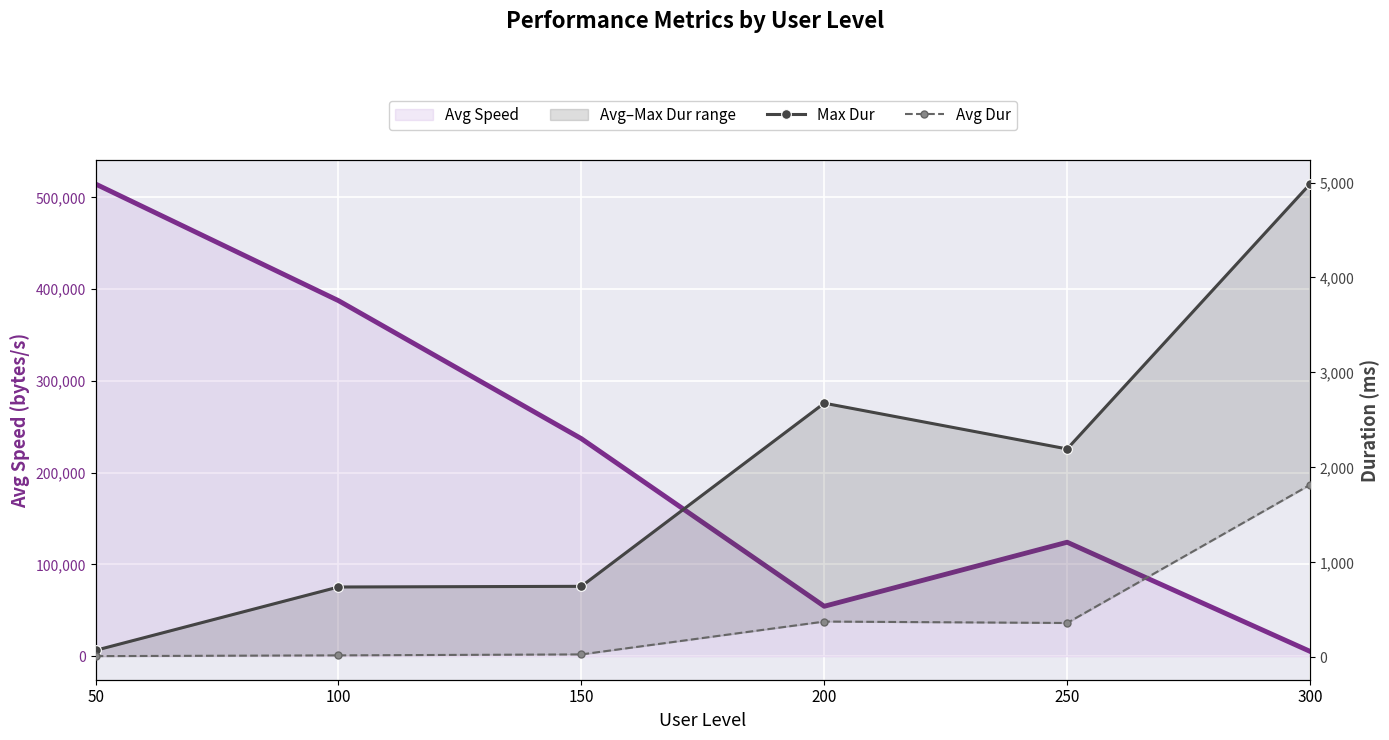

What is the sum of all Avg Dur values?

2615